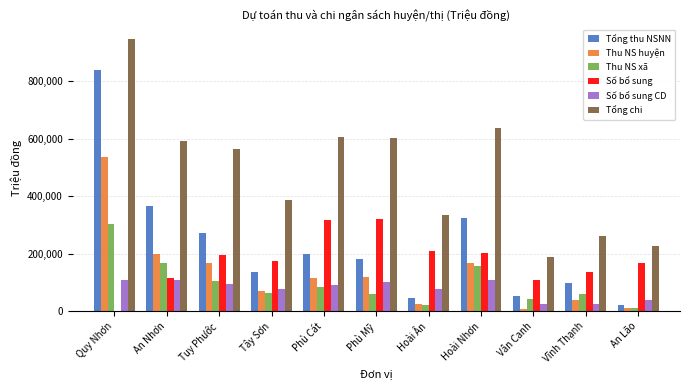

What is the maximum value shown in the chart?

948482